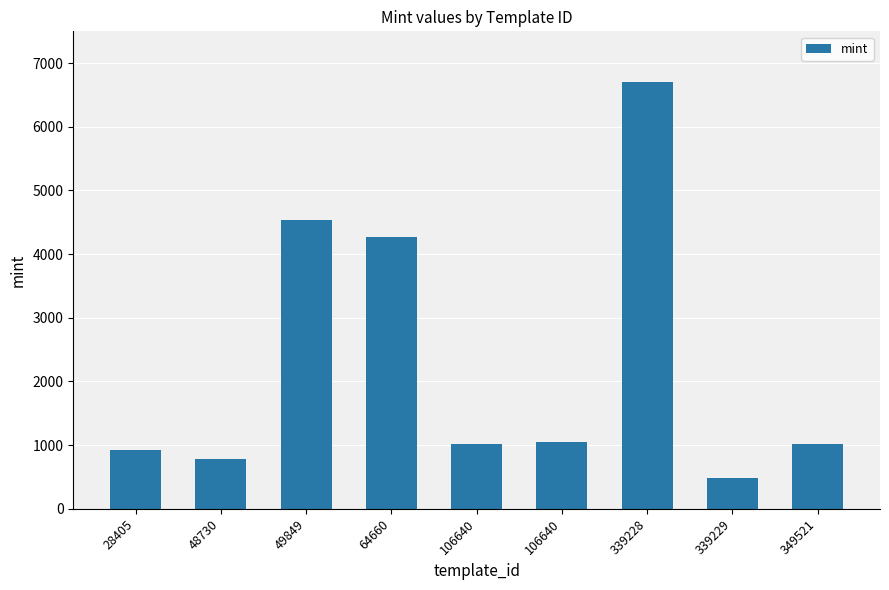

How many bars are there in total?

9